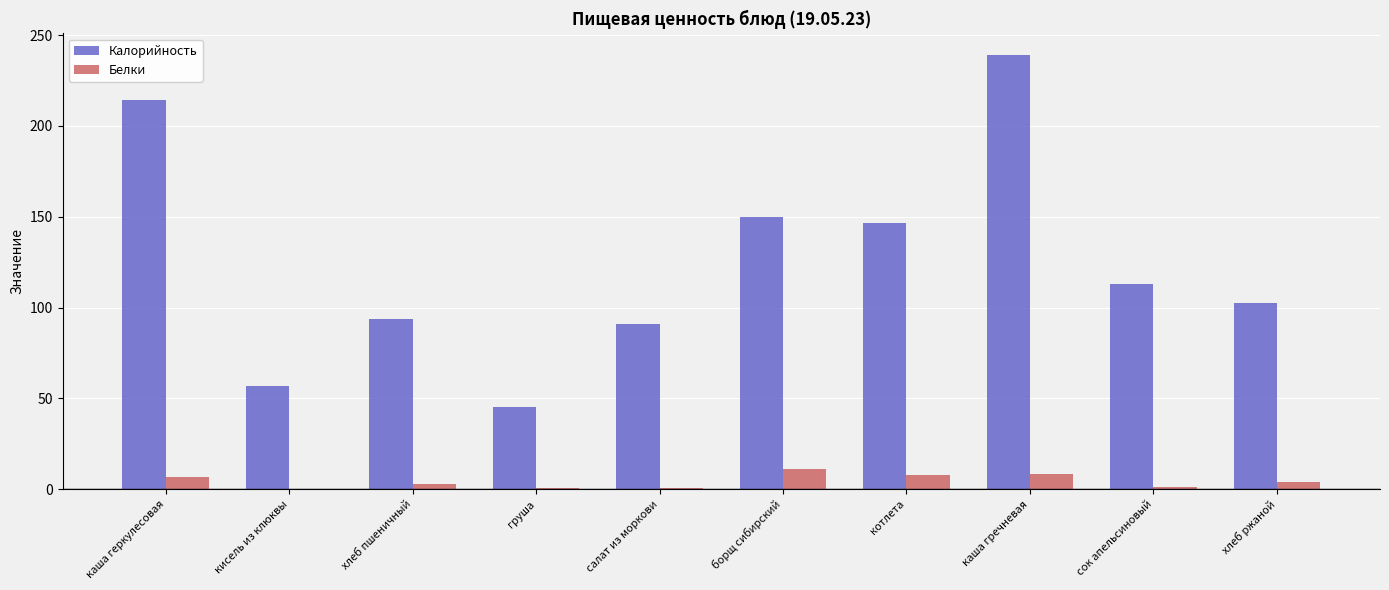

What is the average value of the Белки series?

4.4